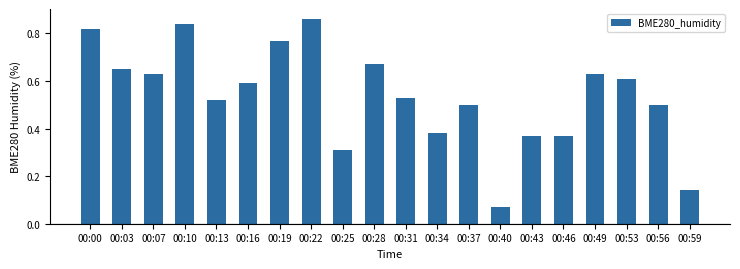

Which has a higher value, 00:40 or 00:31?

00:31